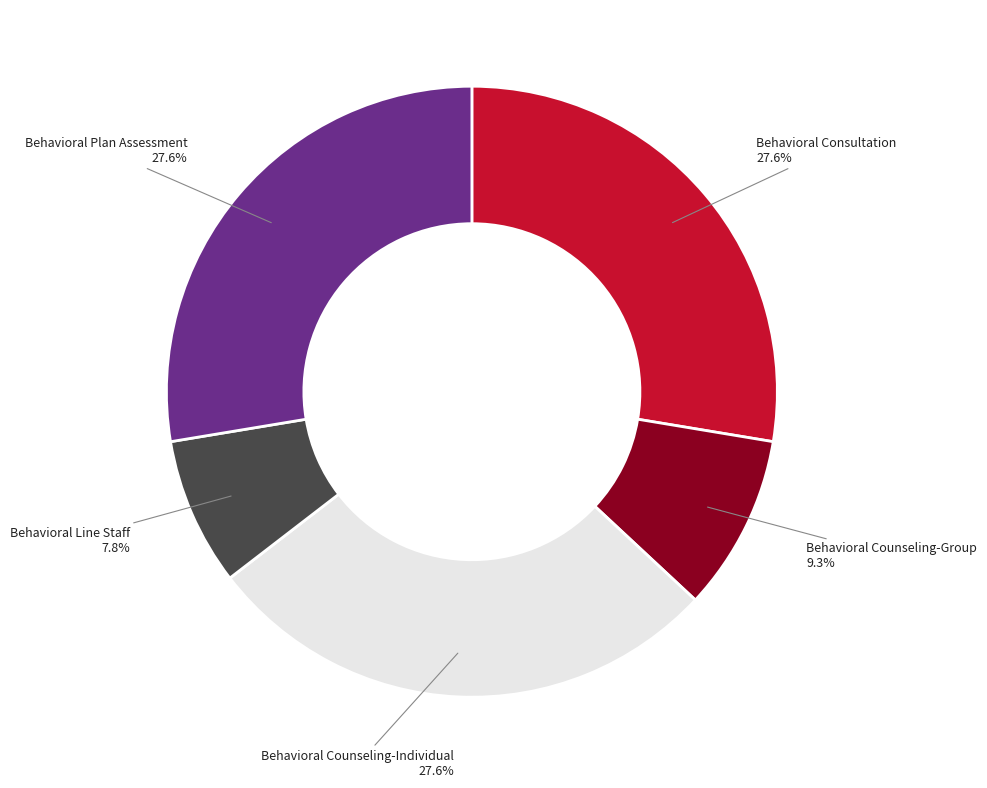

Does any single category account for the majority?

No